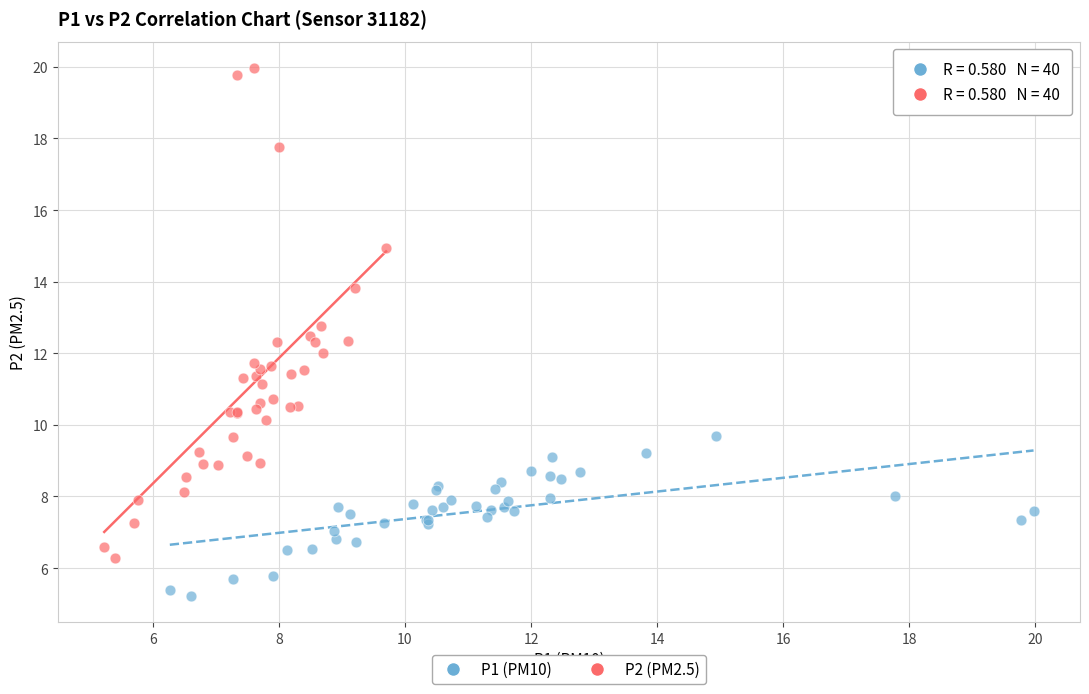

Which series contains the highest Y value?

P2 (PM2.5)